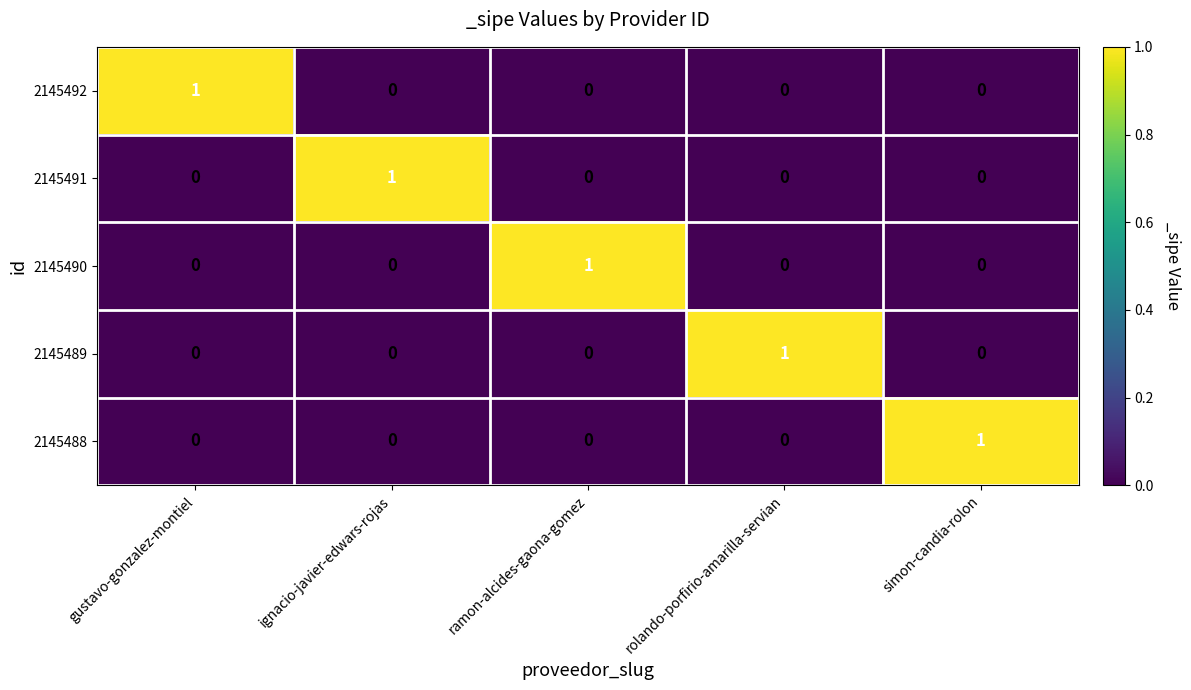

Is the value of 2145492 at ramon-alcides-gaona-gomez greater than the value of 2145489 at rolando-porfirio-amarilla-servian?

No